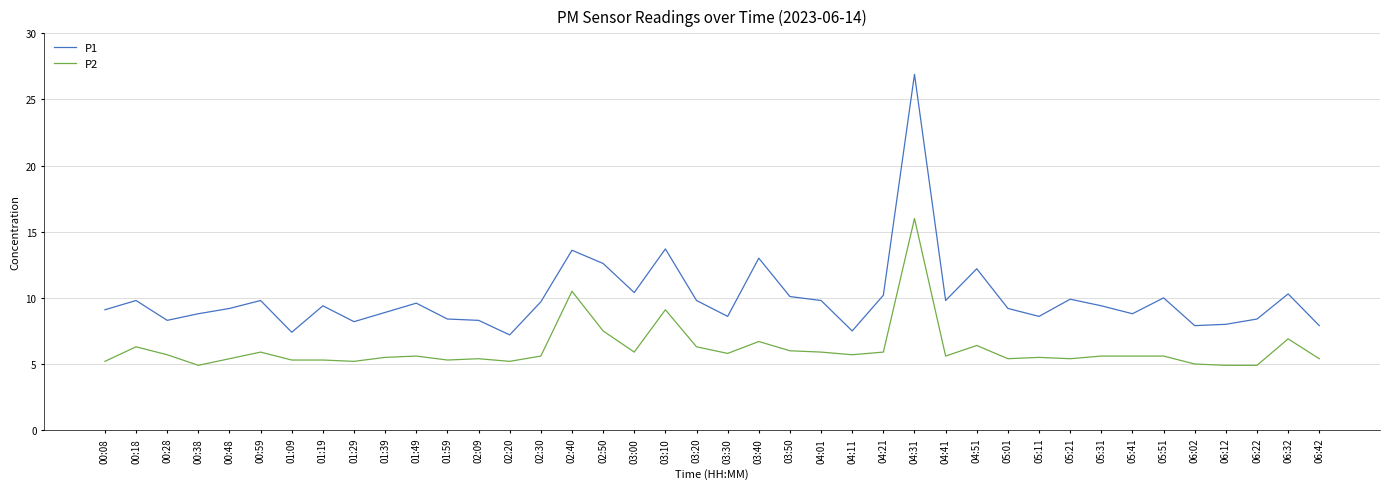

Between 02:50 and 05:41, which series saw the biggest shift?

P1